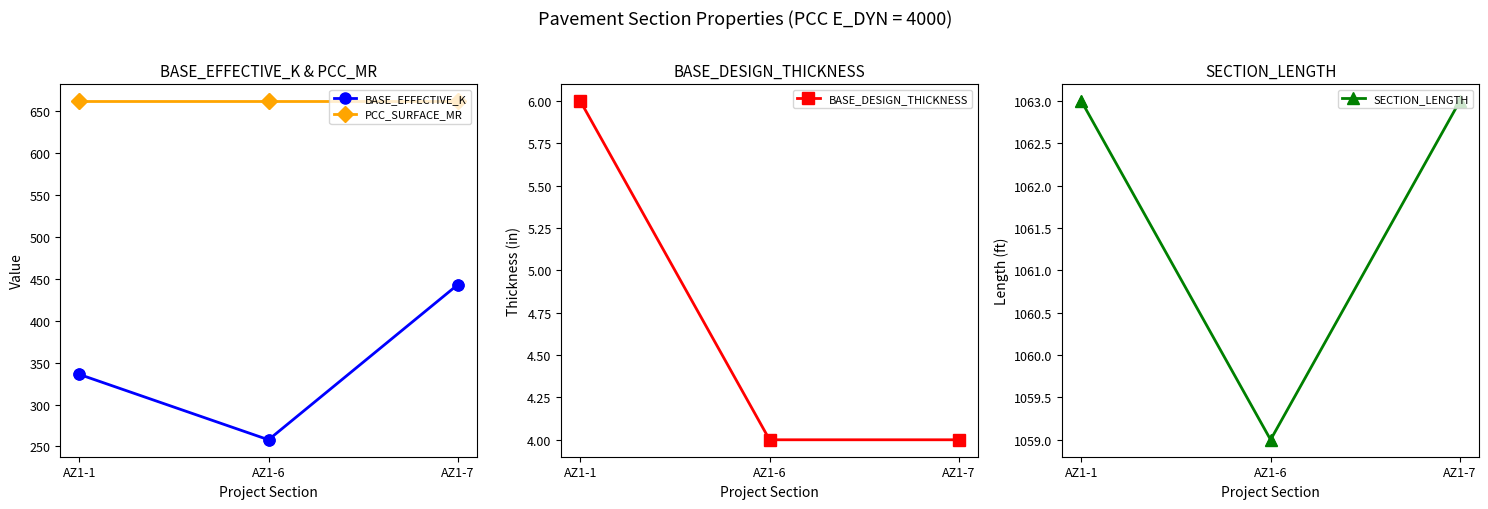

Which series reaches the minimum Y coordinate?

BASE_DESIGN_THICKNESS